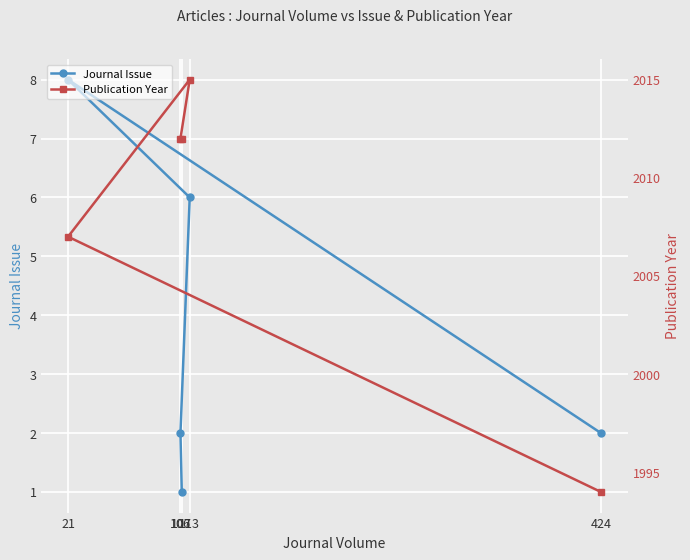

How many interior local peaks does the Journal Issue series have?

1